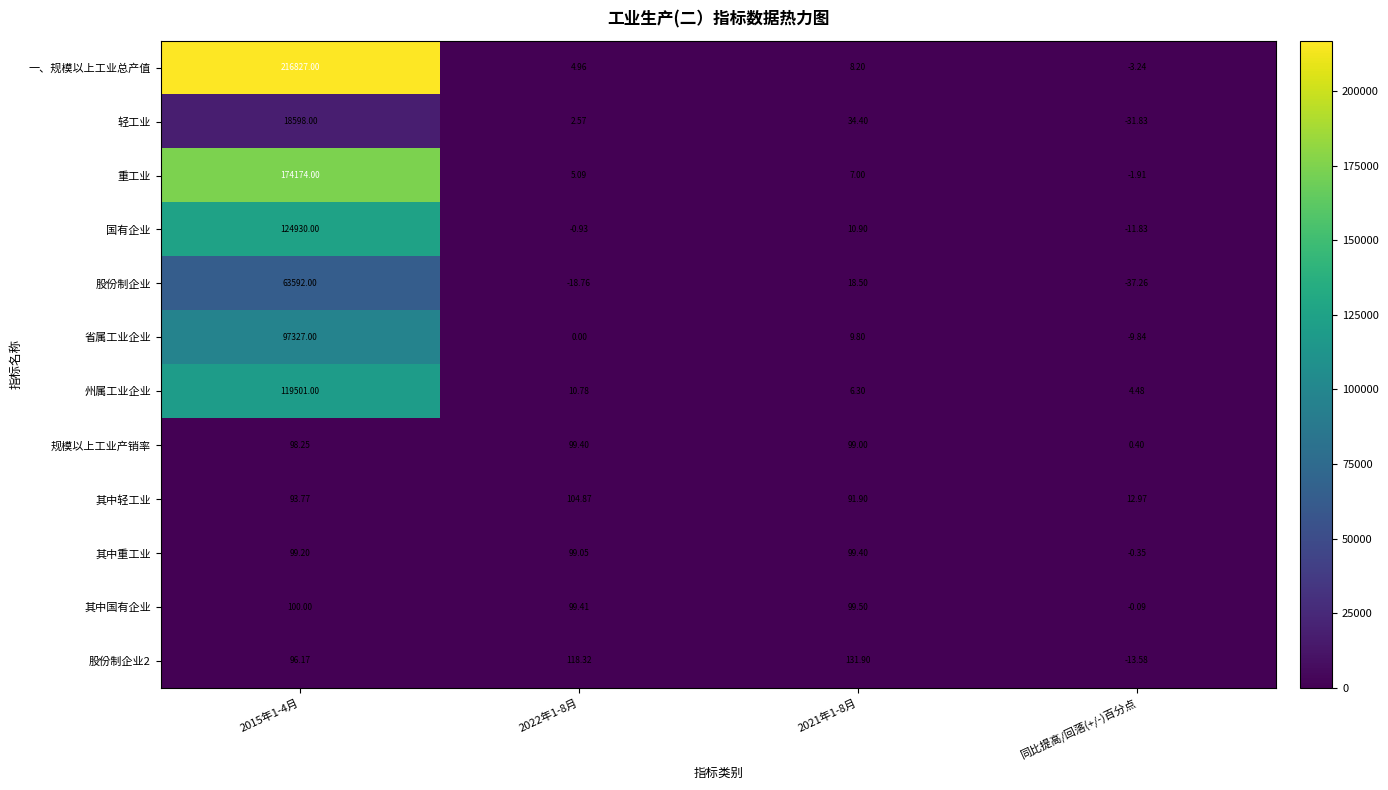

Which series has the largest total across all categories?

一、规模以上工业总产值